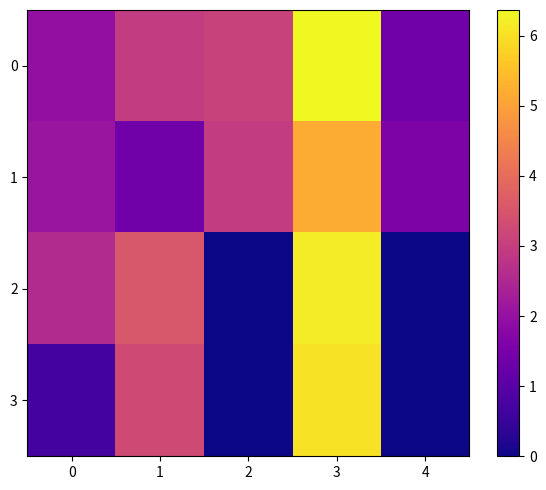

Which has a higher value, 1 or 2?

2